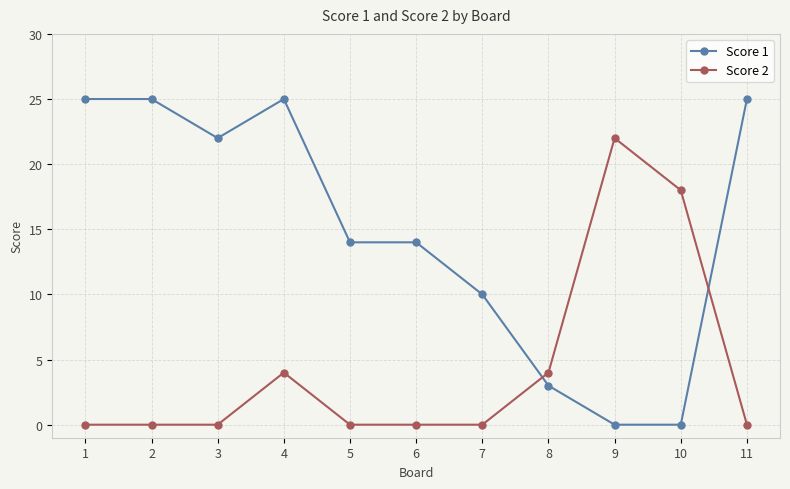

What is the approximate value of Score 1 at 8, to the nearest 5?

5